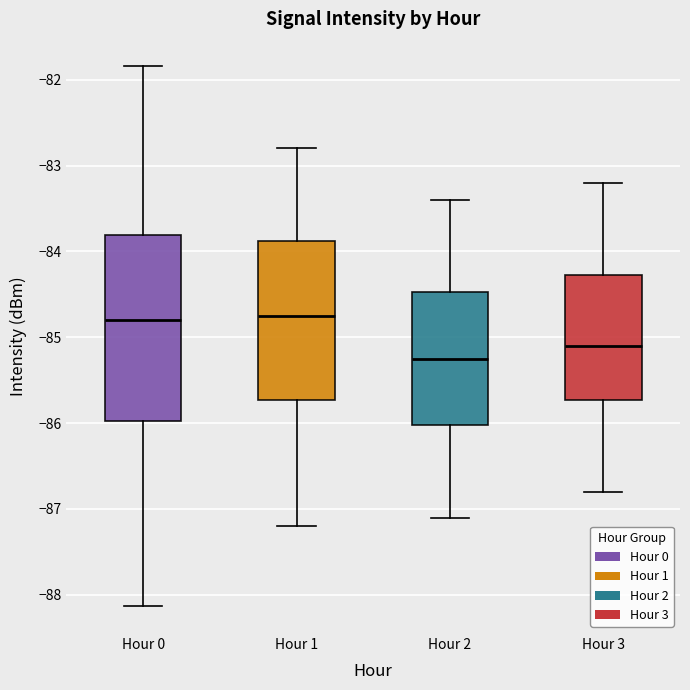

Comparing the boxes themselves (not the whiskers), which one is the tallest?

Hour 0